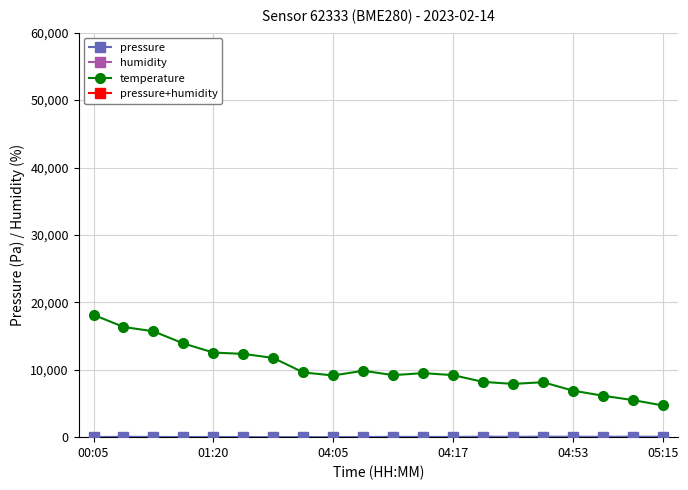

At which label does temperature reach its peak?

00:05